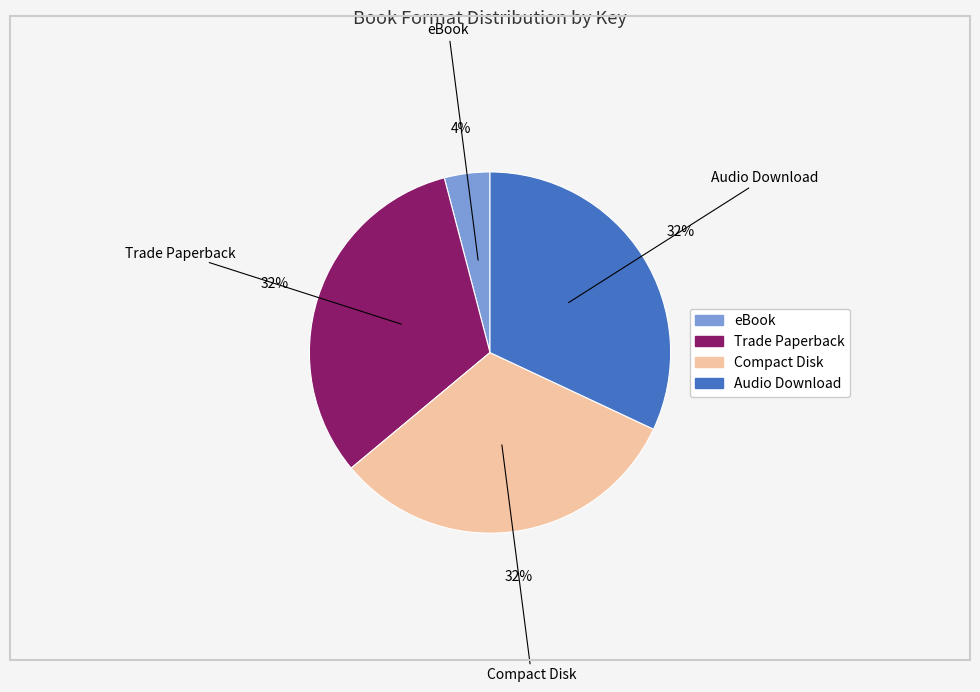

Is the sum of Compact Disk and Audio Download greater than half?

Yes